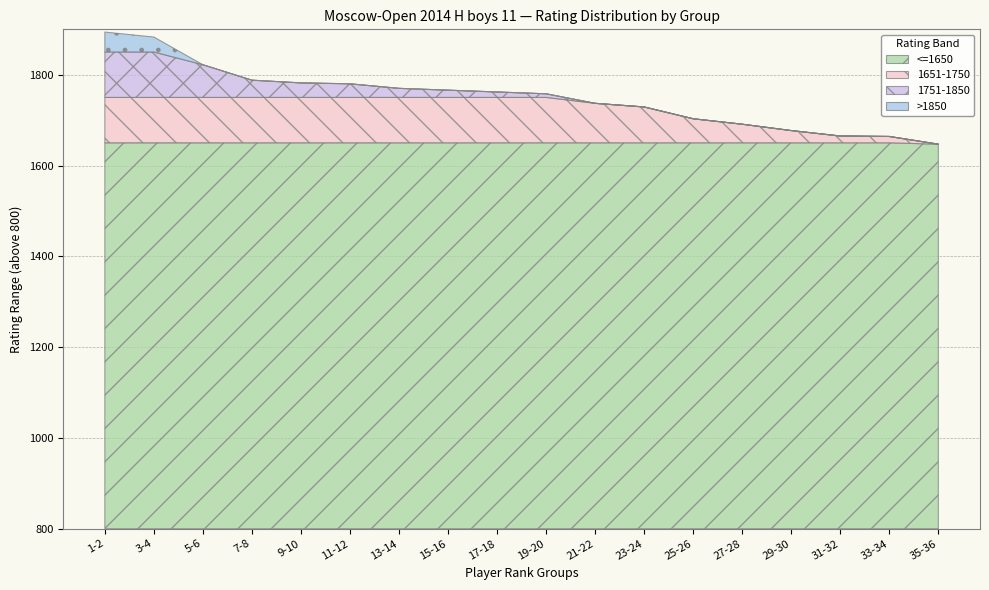

True or false: Lowest Ratings (<=800) has more than 2 points higher than both neighbors.

False